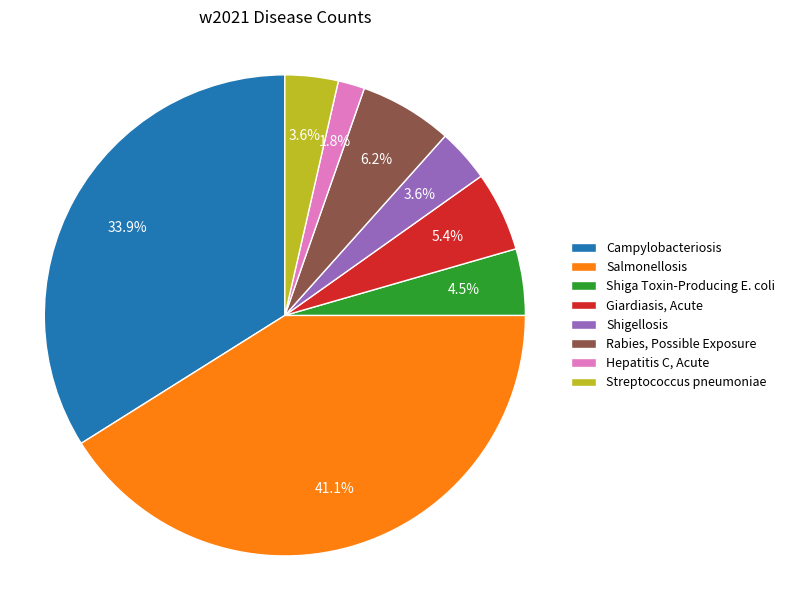

What percentage do Campylobacteriosis and Giardiasis, Acute together represent?

39.3%